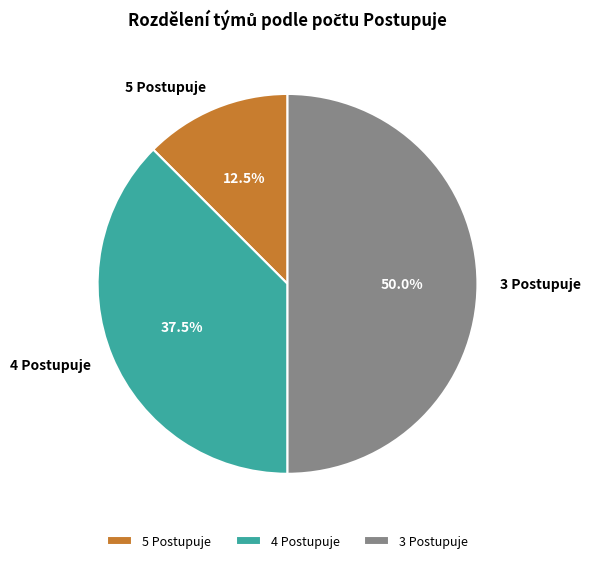

Rank the categories by value from lowest to highest.

5 Postupuje, 4 Postupuje, 3 Postupuje